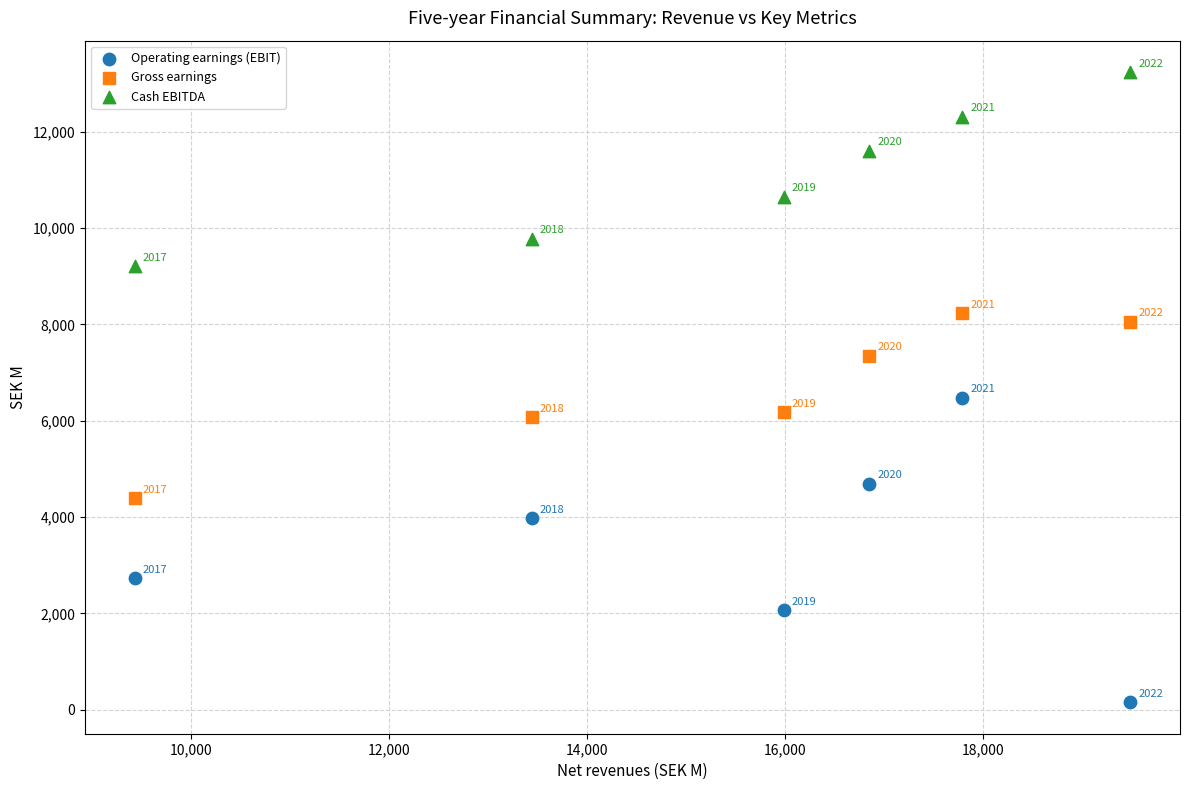

Across all data points, what is the range of X values (max minus min)?

10051